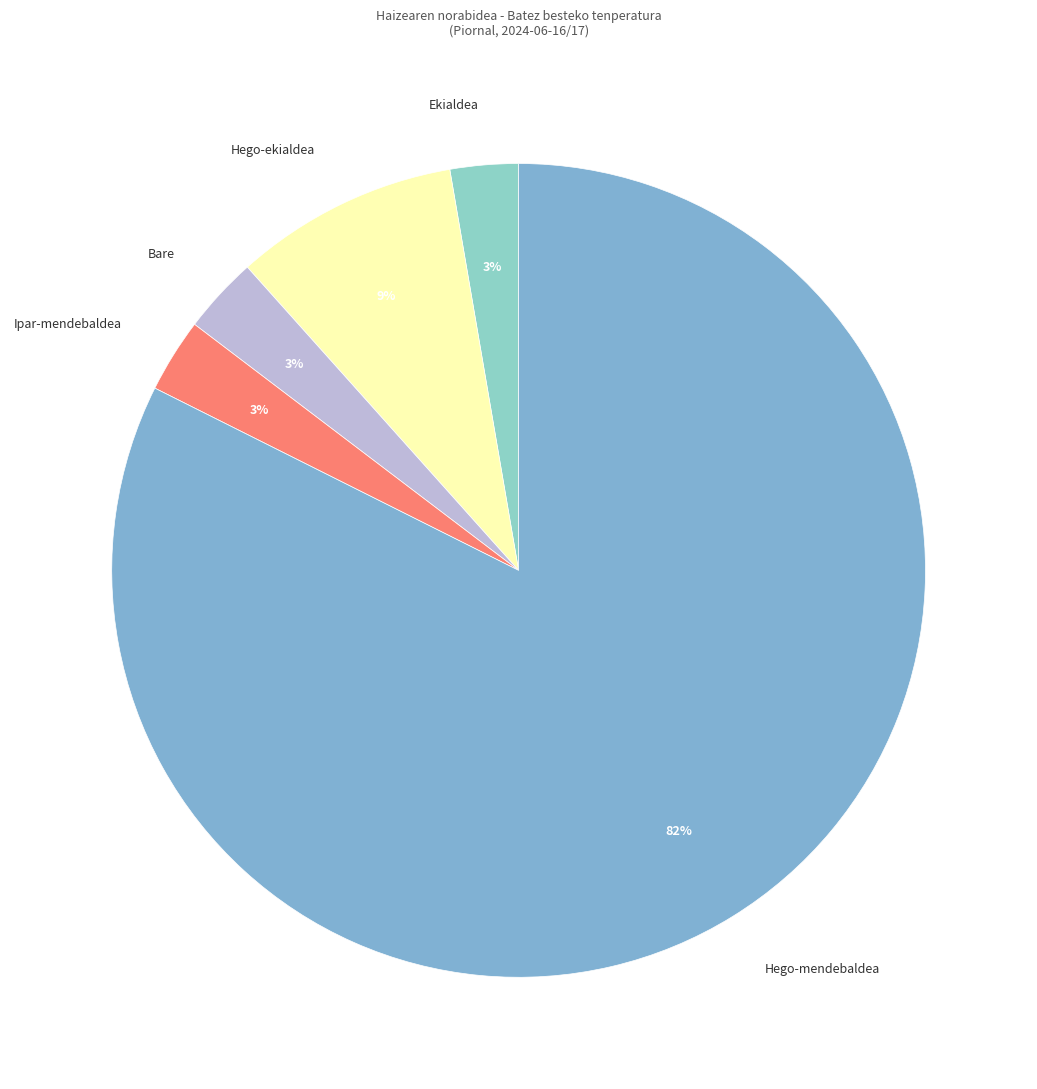

Is the sum of Bare and Hego-ekialdea greater than half?

No